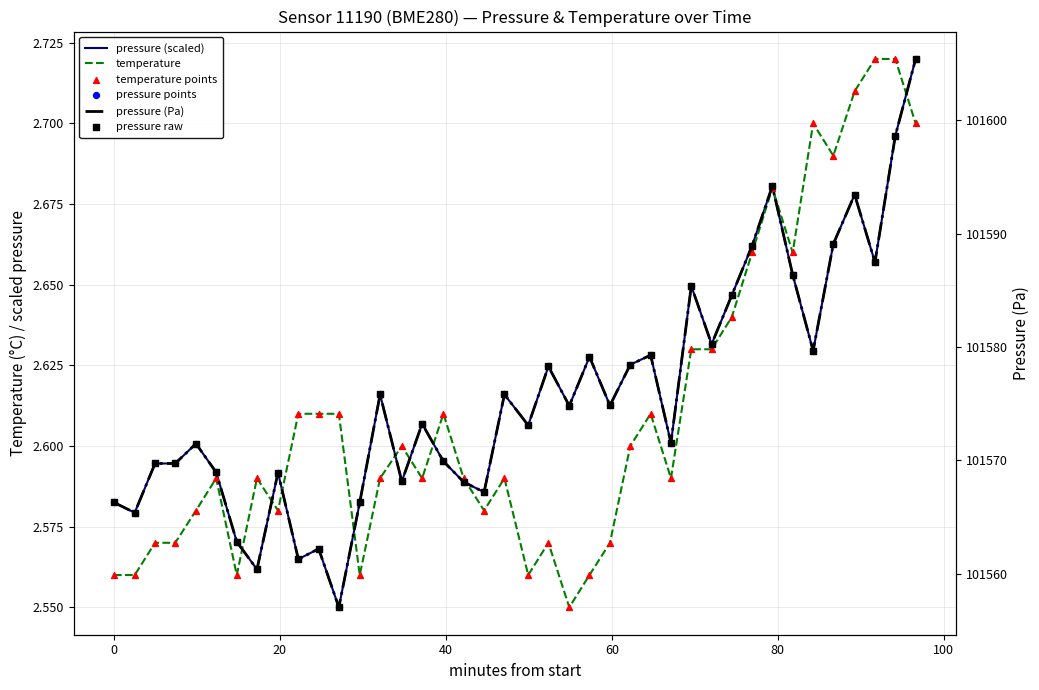

Which series has the largest total across all categories?

pressure (Pa)